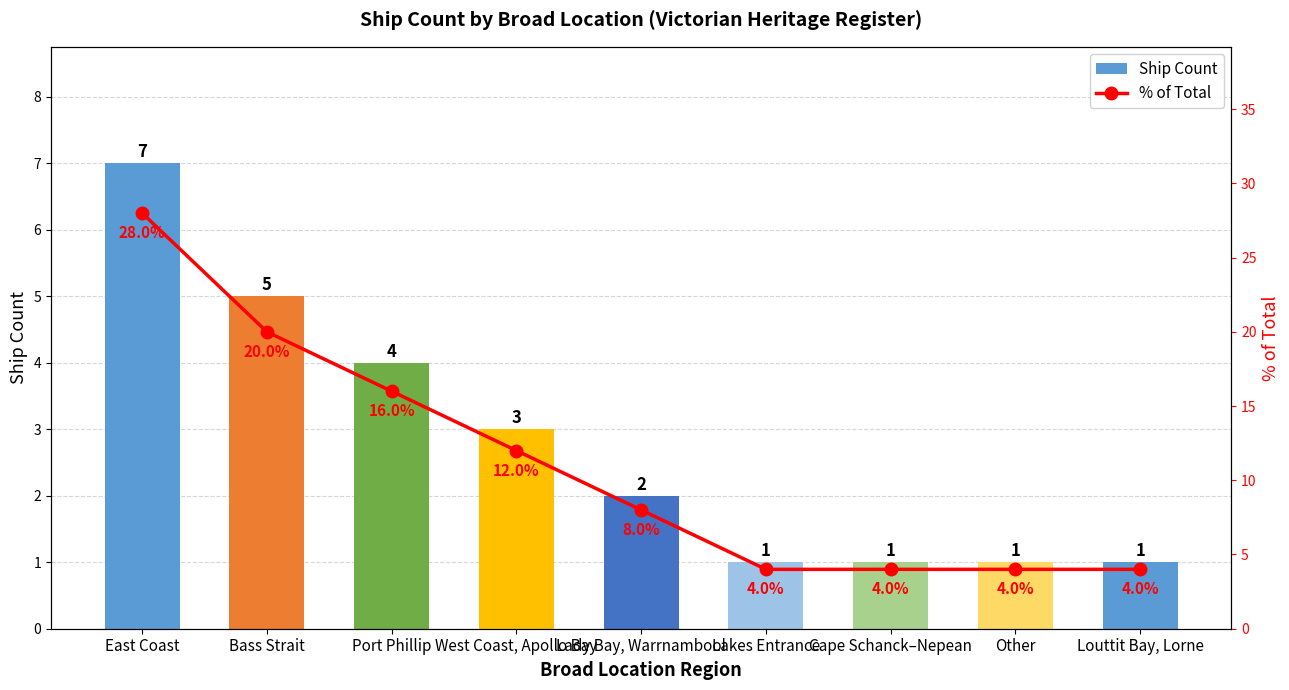

What is the approximate value of Ship Count at Lakes Entrance?

1